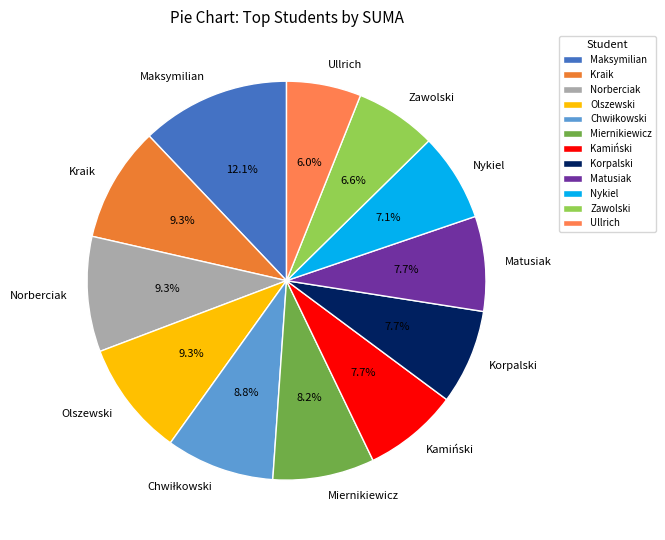

What percentage is the Matusiak slice, to the nearest percent?

8%